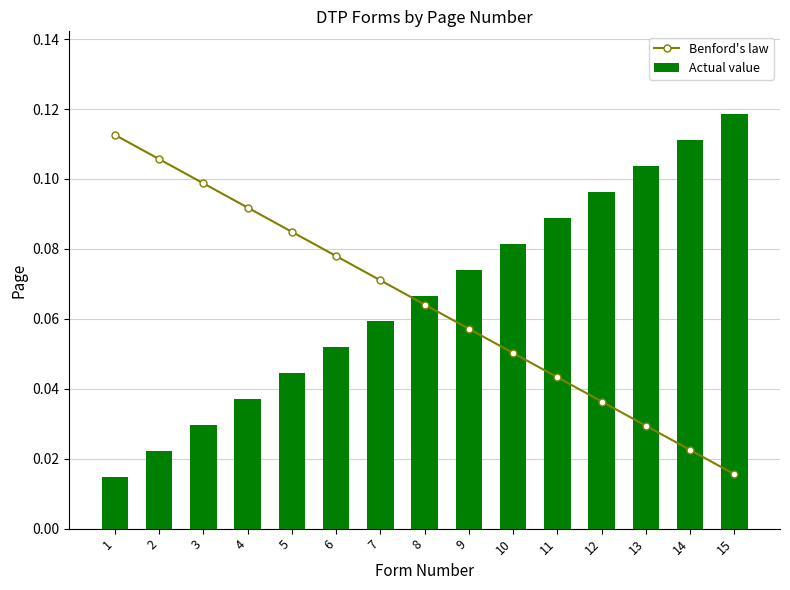

How many distinct data groups are displayed?

2